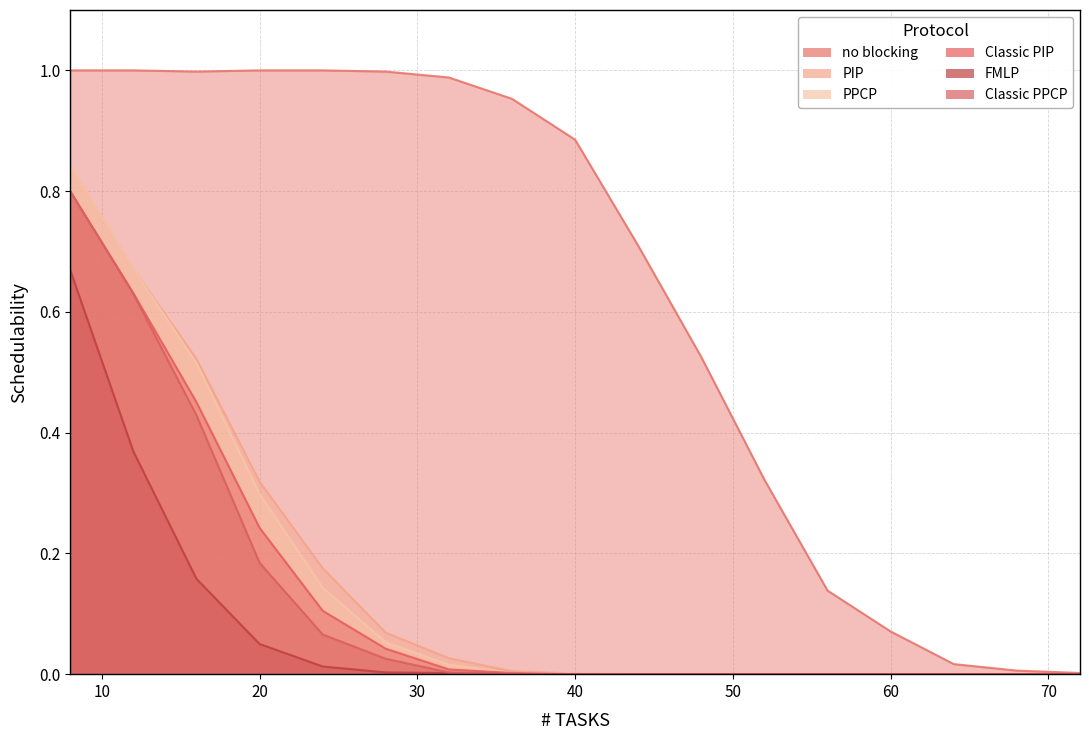

Reading right to left, extract all data points from this chart.

no blocking: 72=0.0	68=0.0	64=0.0	60=0.1	56=0.1	52=0.3	48=0.5	44=0.7	40=0.9	36=1.0	32=1.0	28=1.0	24=1.0	20=1.0	16=1.0	12=1.0	8=1.0
PIP: 72=0.0	68=0.0	64=0.0	60=0.0	56=0.0	52=0.0	48=0.0	44=0.0	40=0.0	36=0.0	32=0.0	28=0.1	24=0.2	20=0.3	16=0.5	12=0.7	8=0.8
PPCP: 72=0.0	68=0.0	64=0.0	60=0.0	56=0.0	52=0.0	48=0.0	44=0.0	40=0.0	36=0.0	32=0.0	28=0.1	24=0.1	20=0.3	16=0.5	12=0.7	8=0.8
Classic PIP: 72=0.0	68=0.0	64=0.0	60=0.0	56=0.0	52=0.0	48=0.0	44=0.0	40=0.0	36=0.0	32=0.0	28=0.0	24=0.1	20=0.2	16=0.5	12=0.6	8=0.8
FMLP: 72=0.0	68=0.0	64=0.0	60=0.0	56=0.0	52=0.0	48=0.0	44=0.0	40=0.0	36=0.0	32=0.0	28=0.0	24=0.0	20=0.1	16=0.2	12=0.4	8=0.7
Classic PPCP: 72=0.0	68=0.0	64=0.0	60=0.0	56=0.0	52=0.0	48=0.0	44=0.0	40=0.0	36=0.0	32=0.0	28=0.0	24=0.1	20=0.2	16=0.4	12=0.6	8=0.8